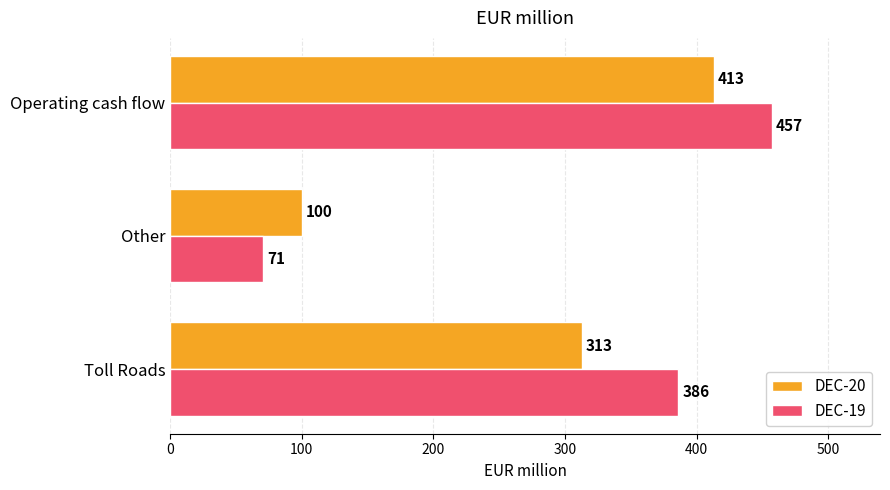

What is the maximum value for DEC-20?

413